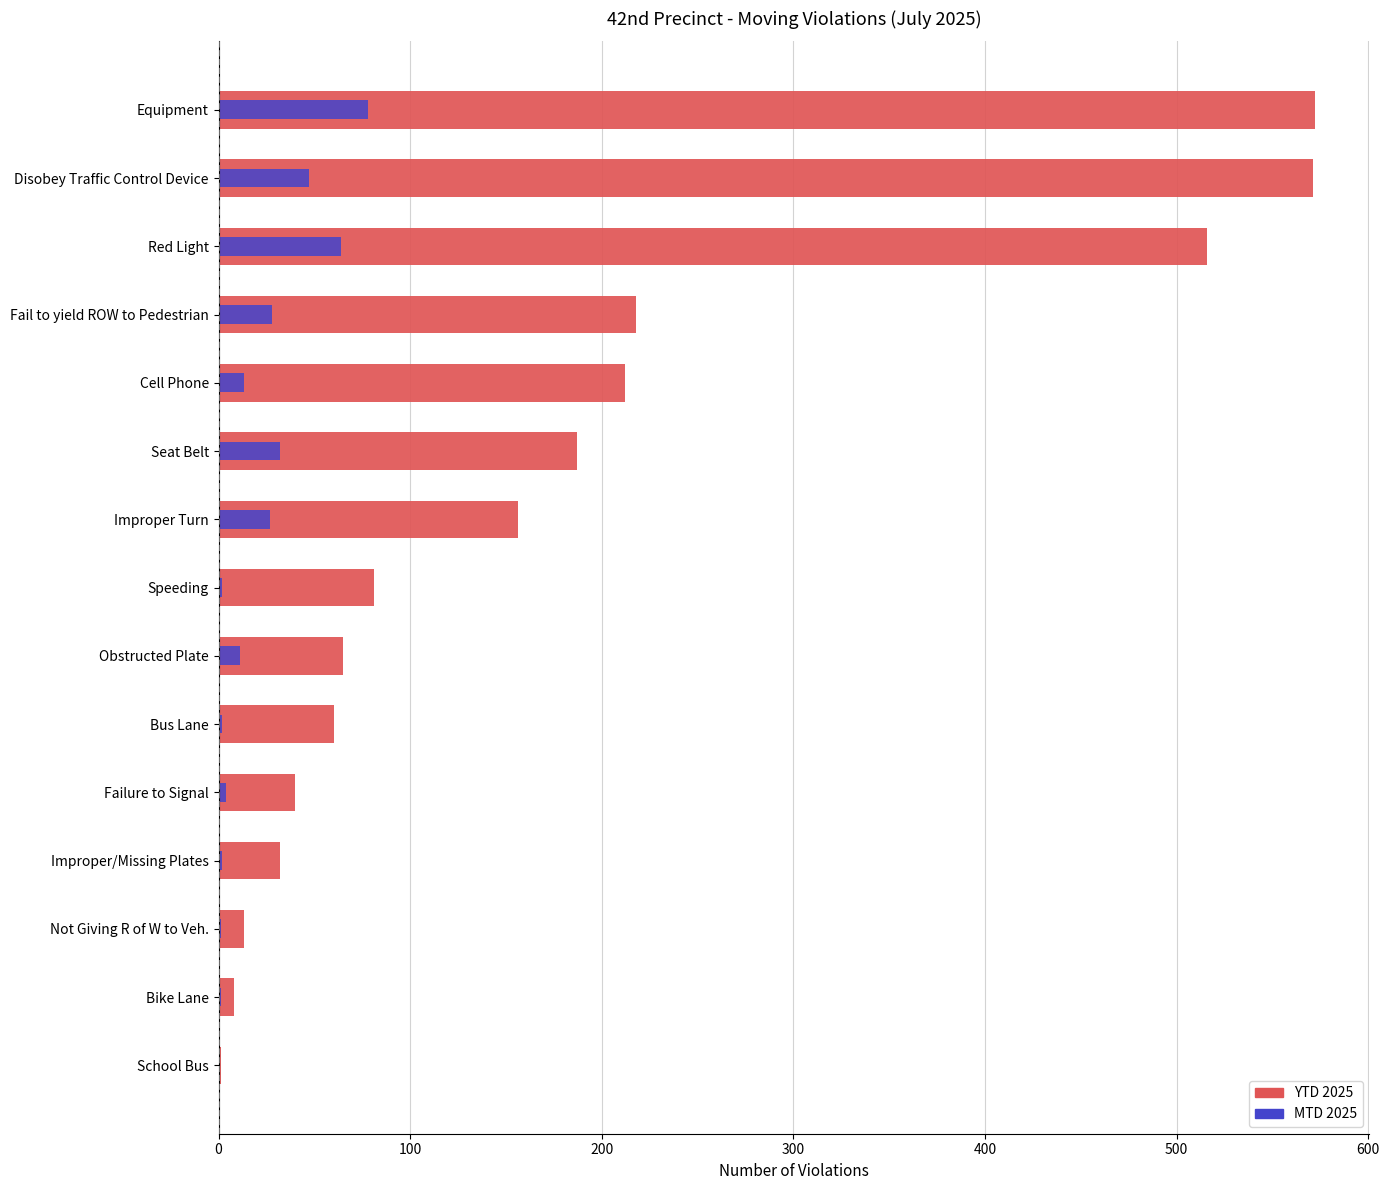

How many values in the YTD 2025 series are below 81?

7